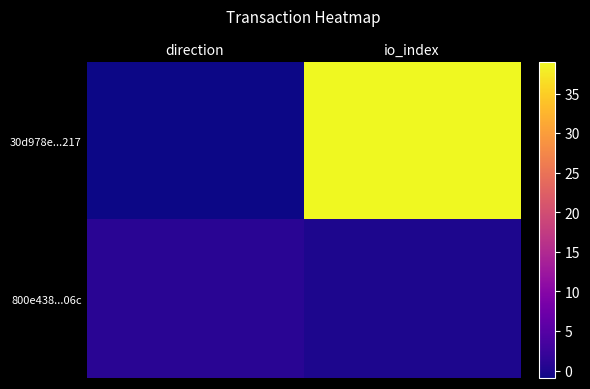

Reading left to right, extract all data points from this chart.

30d978e...217: direction=-1	io_index=39
800e438...06c: direction=1	io_index=0